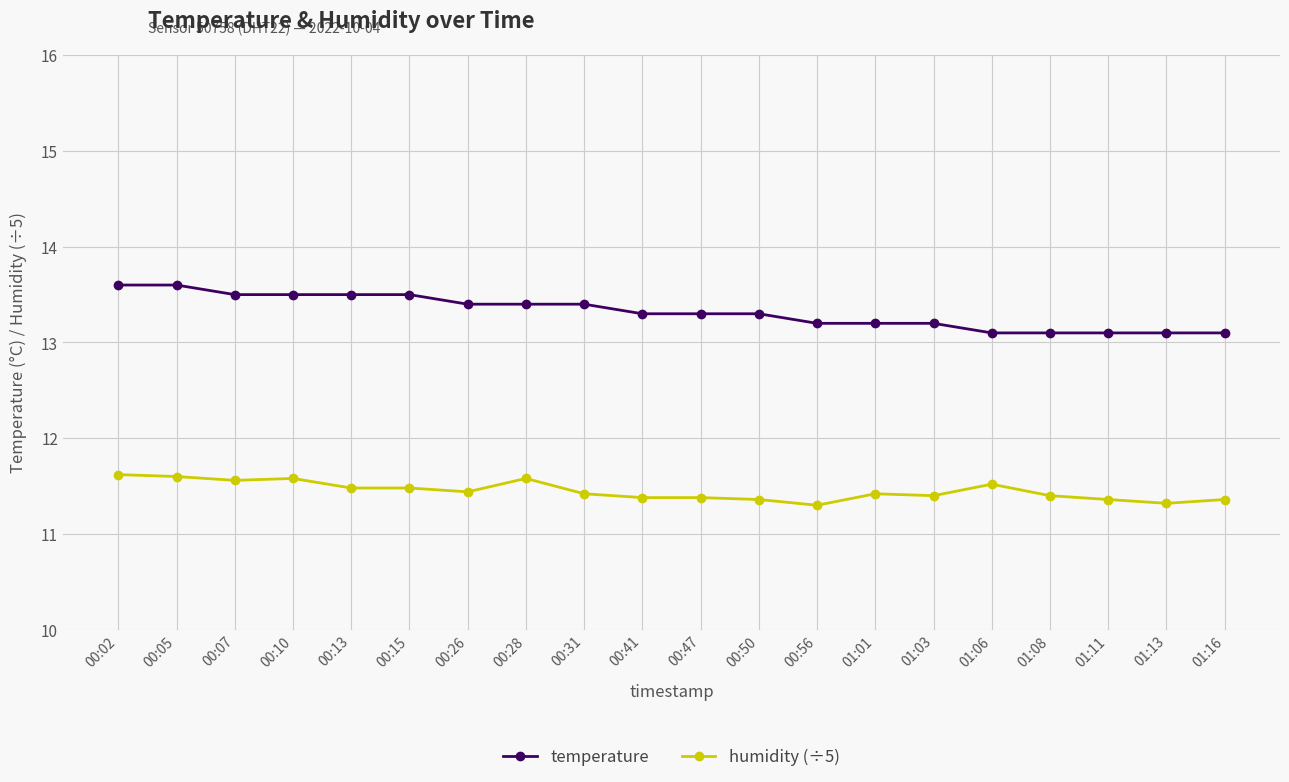

True or false: humidity (÷5) has more than 1 interior local peaks.

True